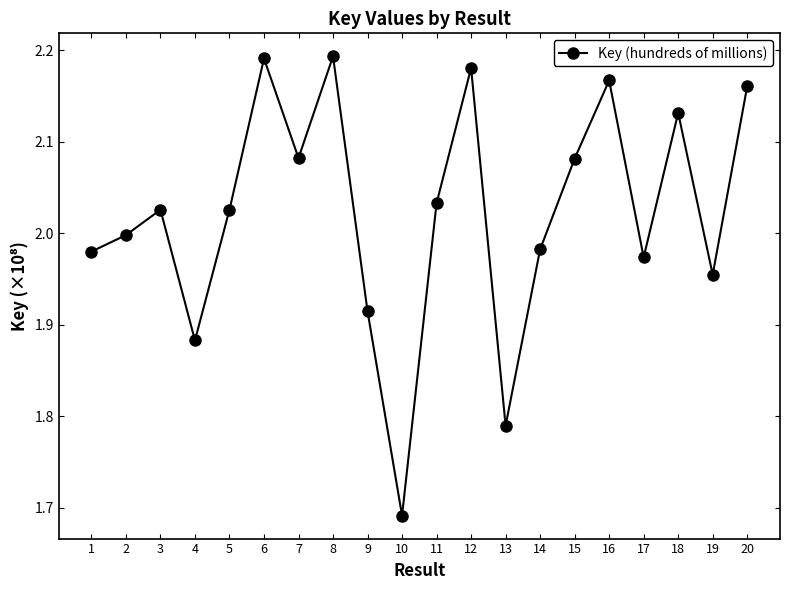

Which category has the lowest value across all series?

10